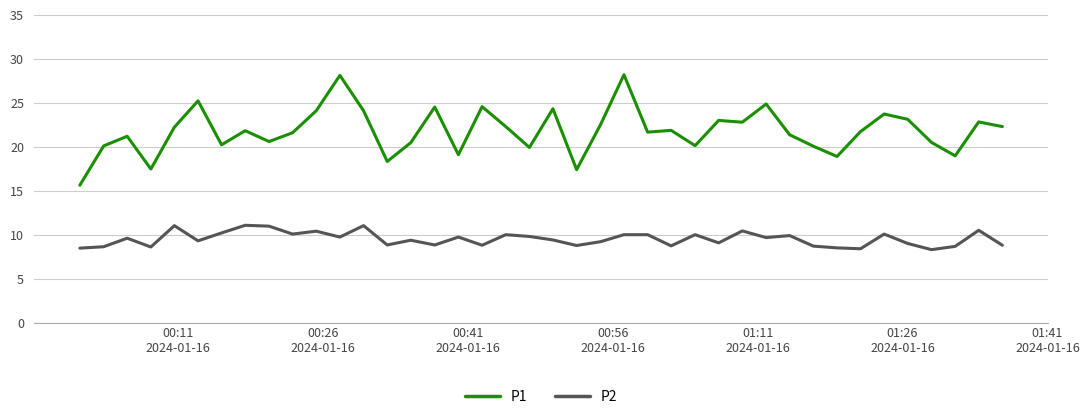

True or false: P1 and P2 cross at least once.

False